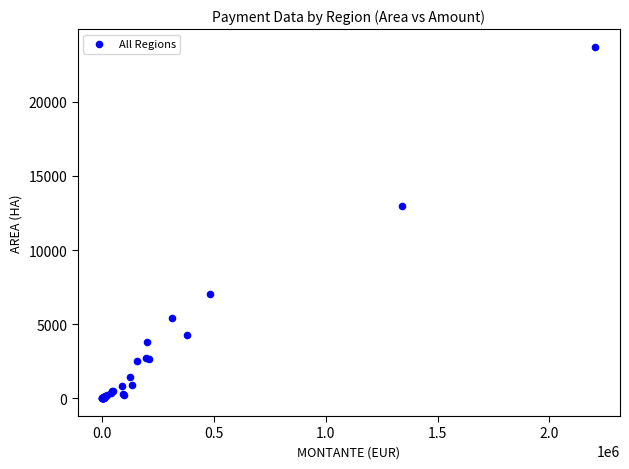

What Y value in the scatter plot is closest to 11853?

12989.1